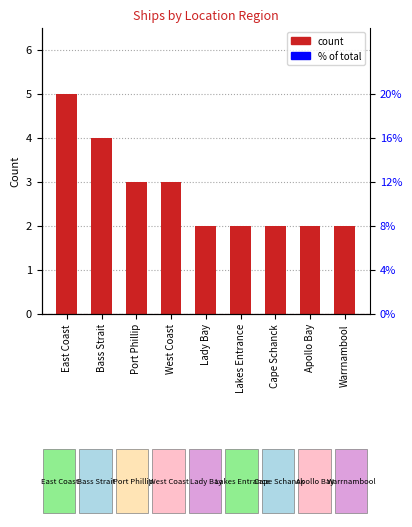

Which has a higher value, West Coast or Lakes Entrance?

West Coast